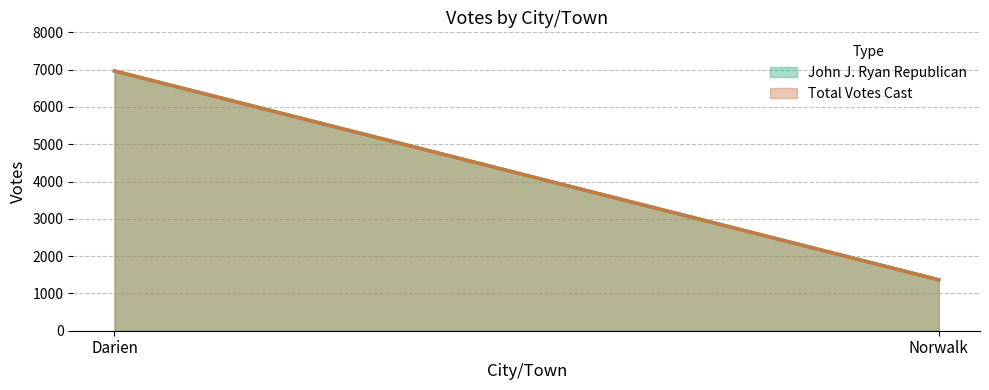

Between Darien and Norwalk, which series saw the biggest shift?

John J. Ryan Republican